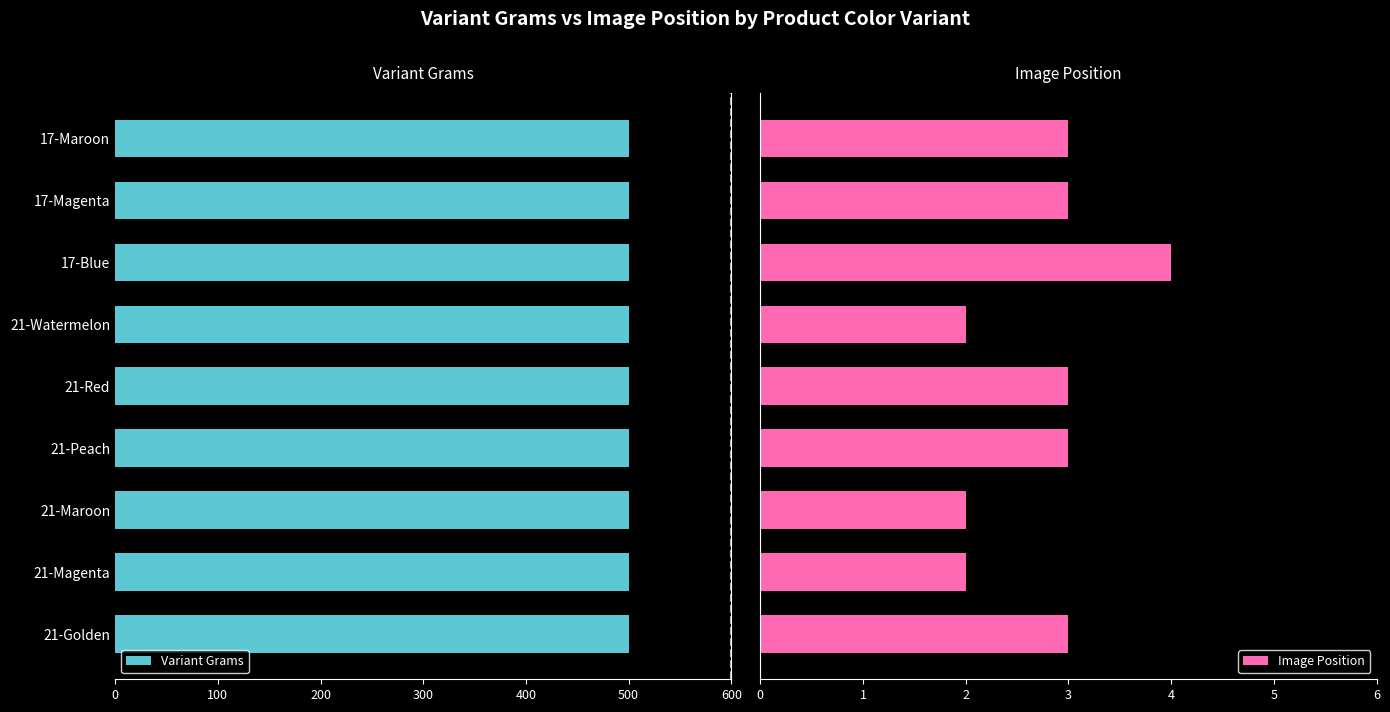

How many Image Position values are between 2 and 3?

8